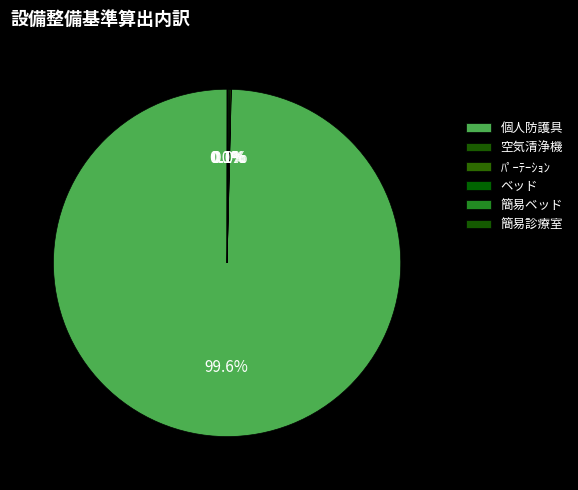

Is it true that 空気清浄機 is 0% of the pie?

True